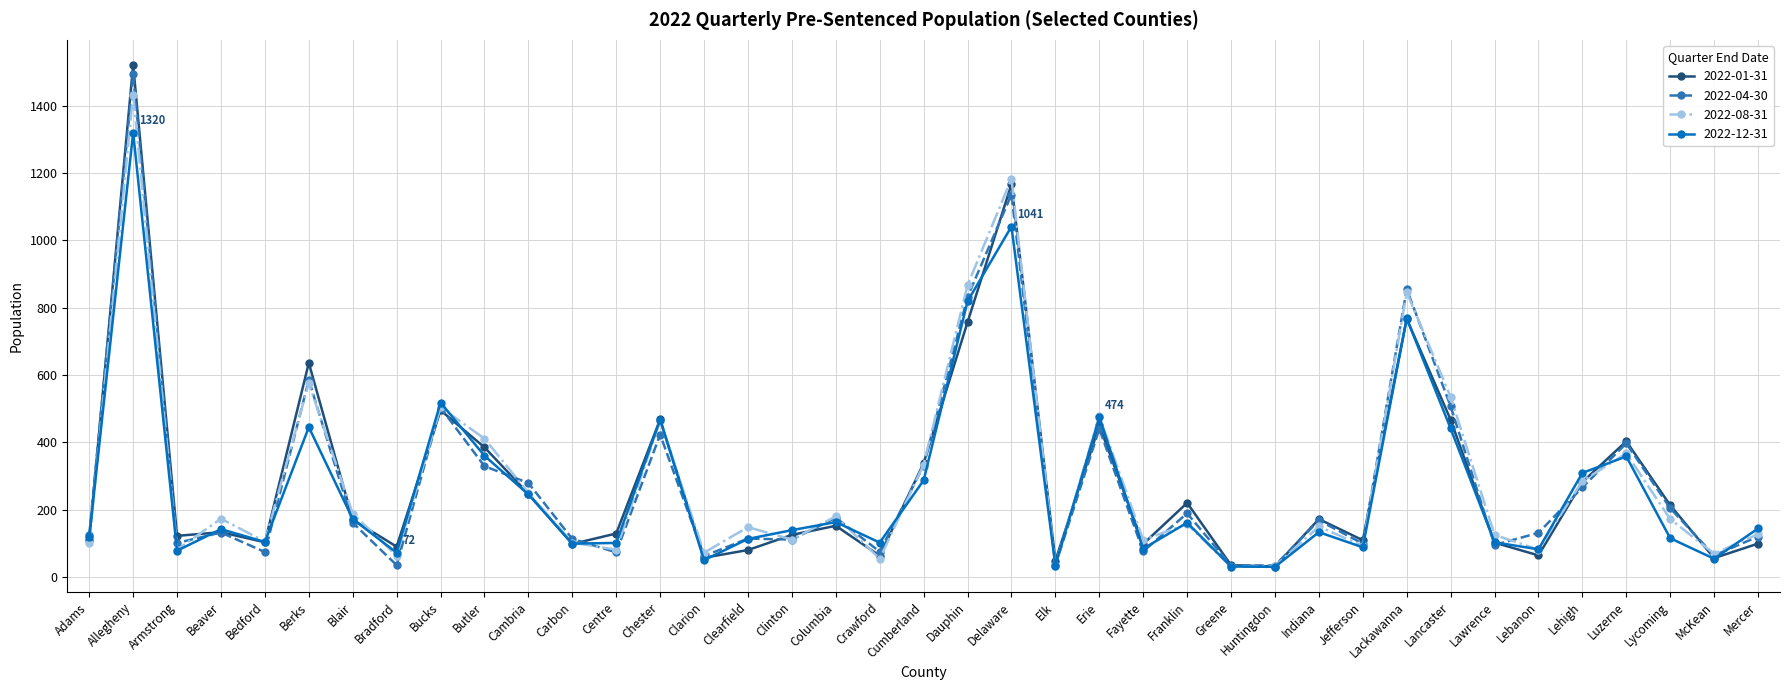

At which label is 2022-12-31 closest to 675?

Lackawanna